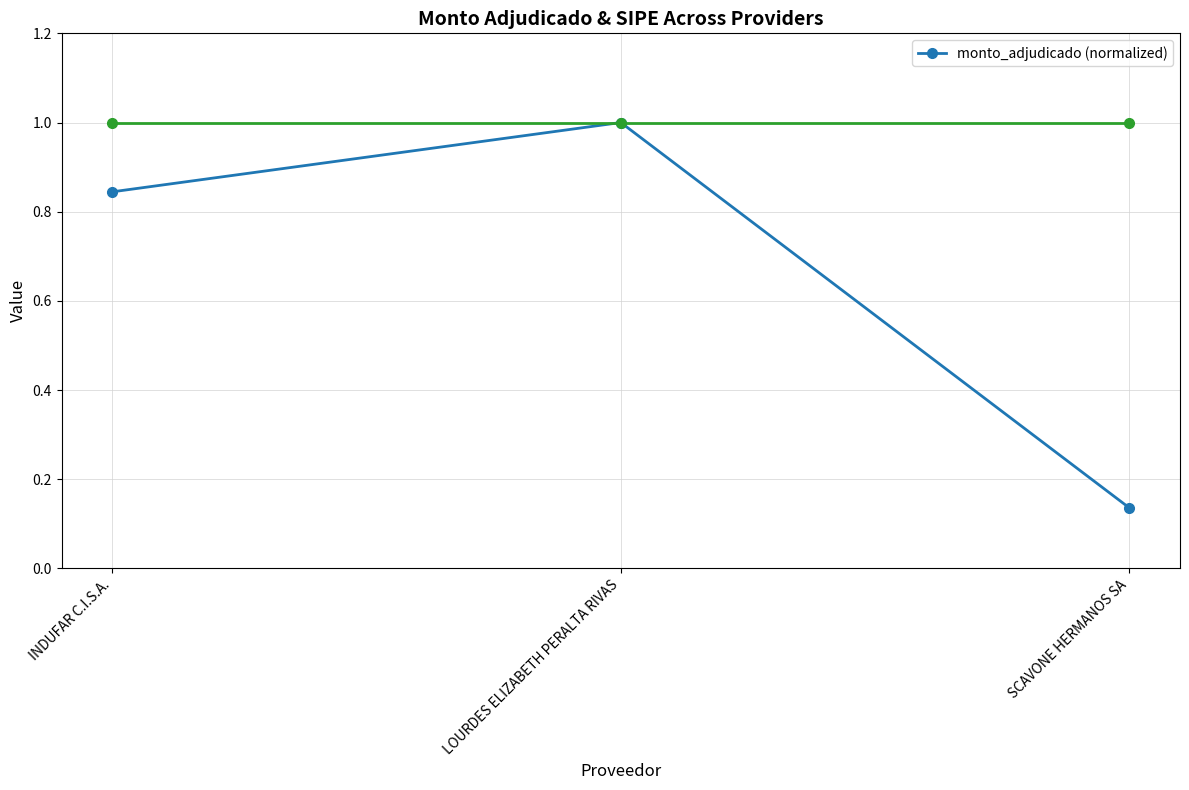

What is the maximum value shown in the chart?

1.0